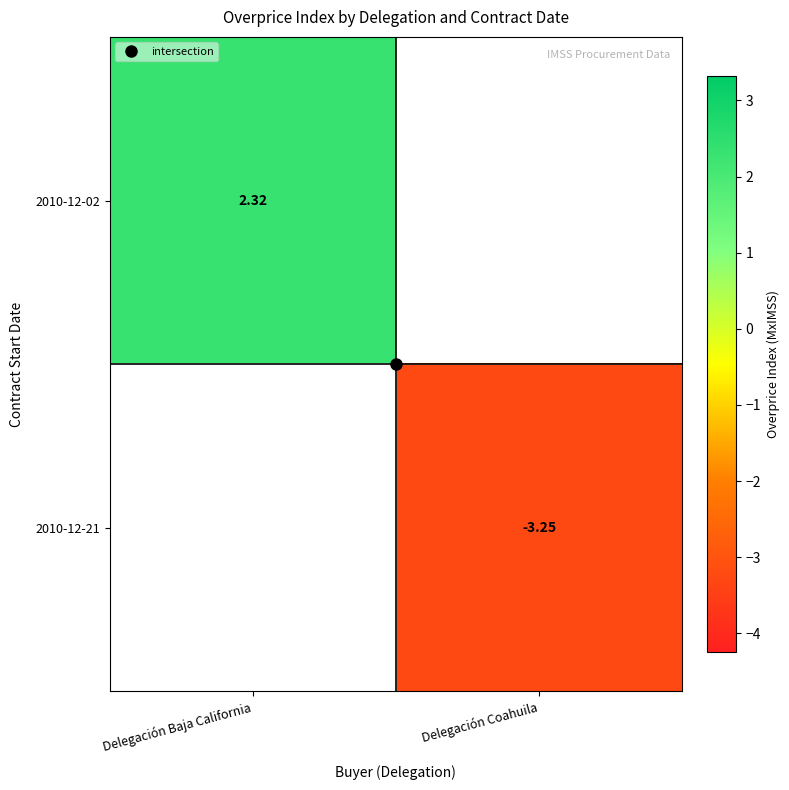

List the series in order of their peak value, highest first.

2010-12-02, 2010-12-21